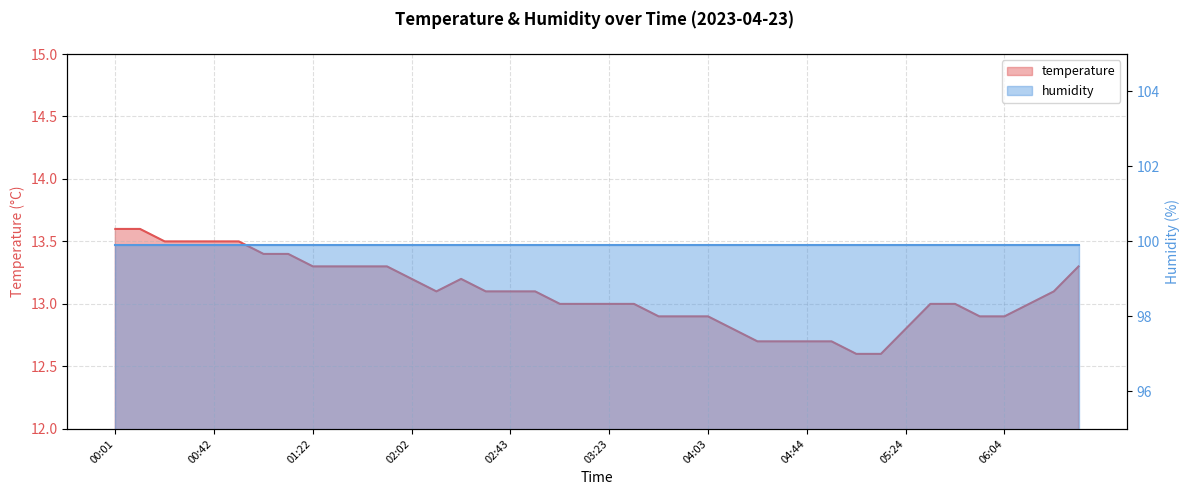

What is the label of the 8th point from the right?

05:24